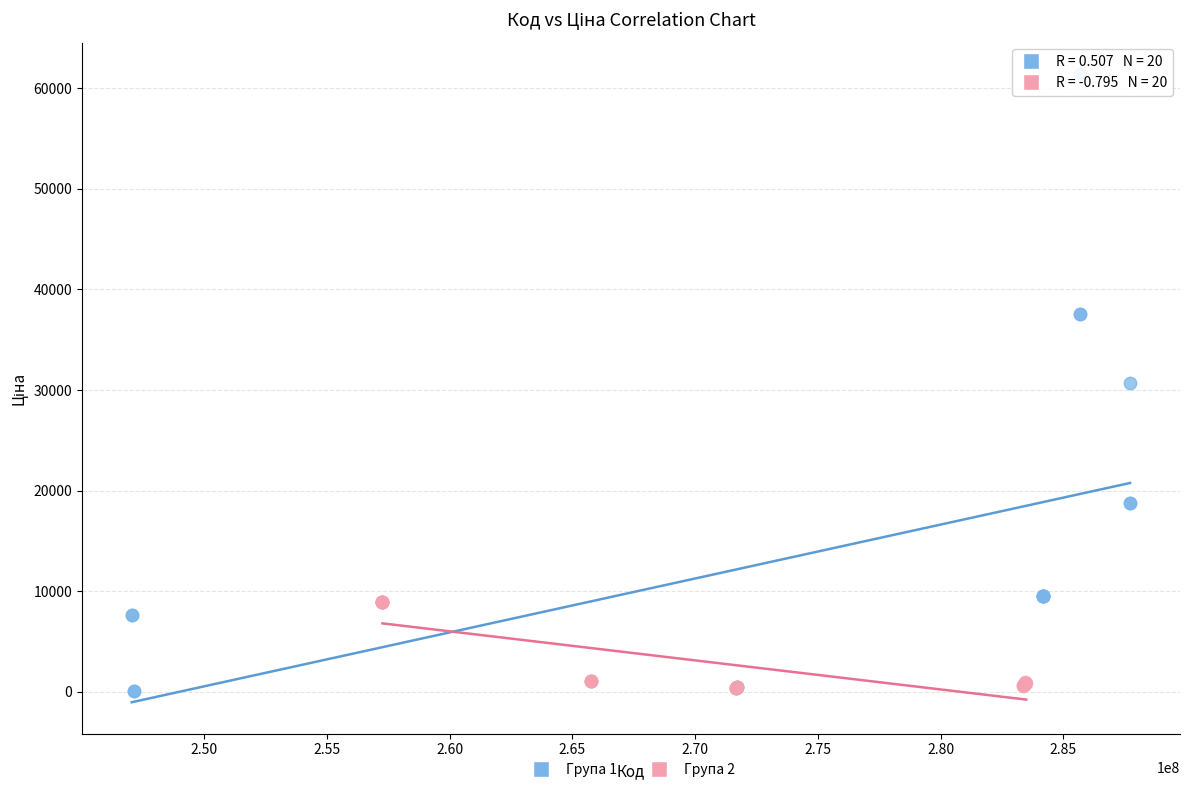

Which series reaches the maximum Y coordinate?

Група 1